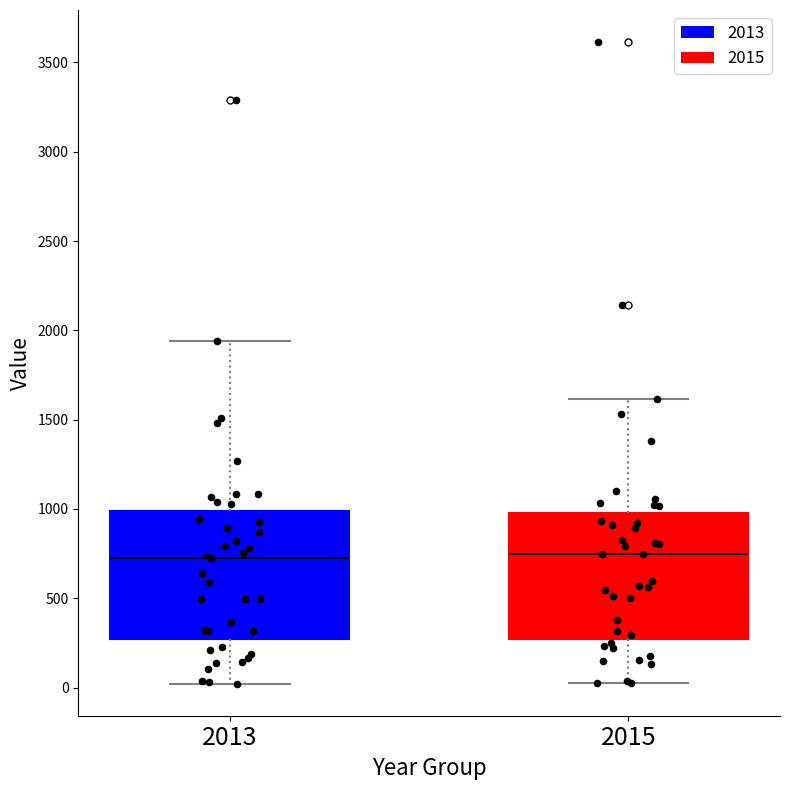

Where is the upper edge of the box at x = 2015 on the y-axis? The values are not printed on the chart, so give them approximately, as read against the axis.

1000